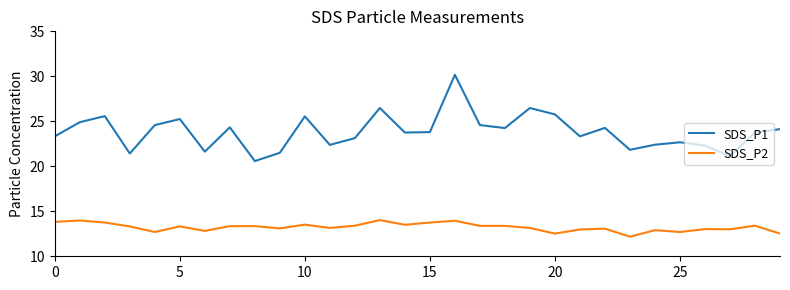

True or false: SDS_P2 and SDS_P1 cross at least once.

False